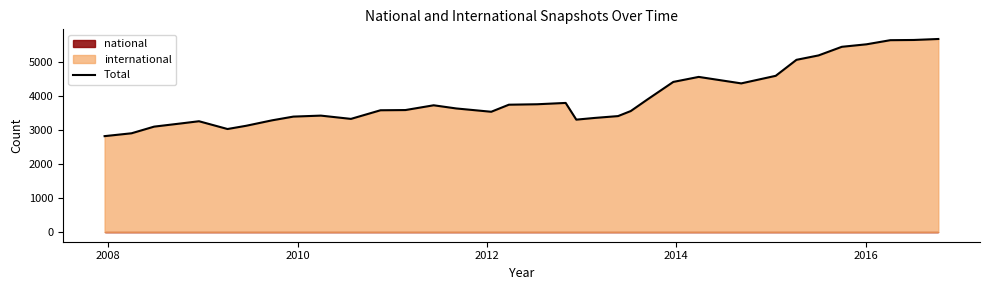

What is the highest value of the Total series?

5662